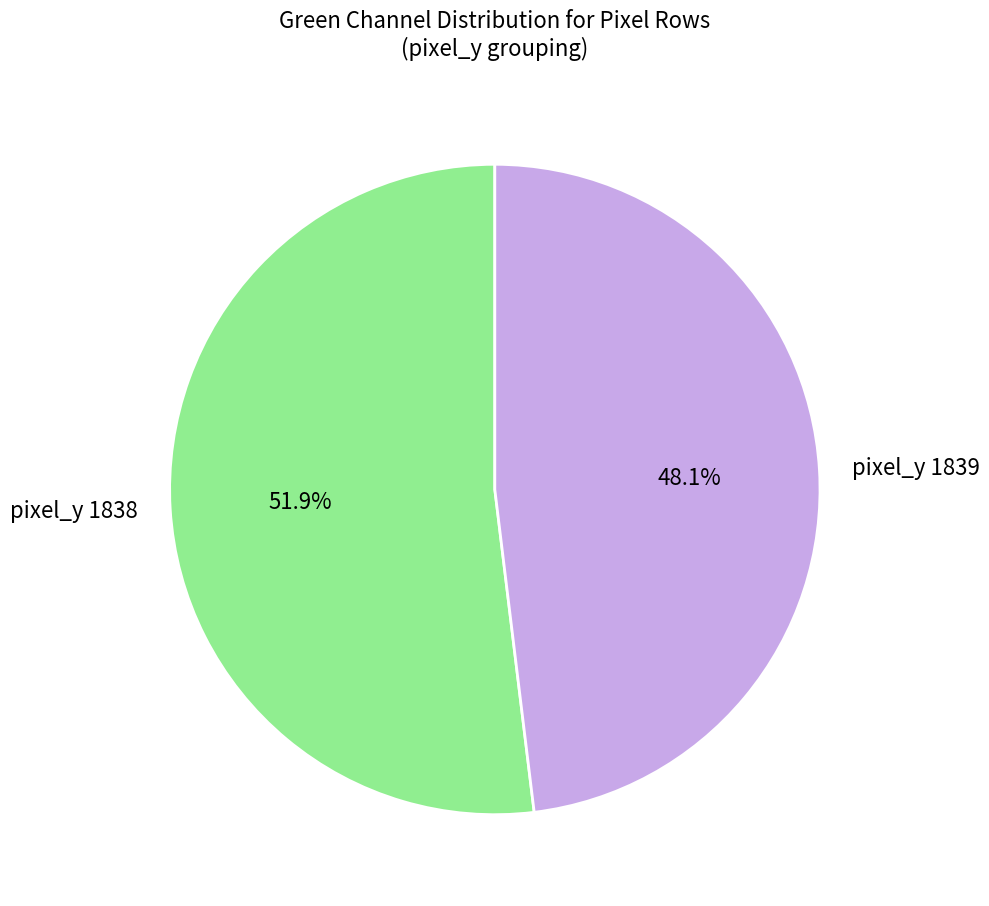

Which slice is the largest?

pixel_y 1838